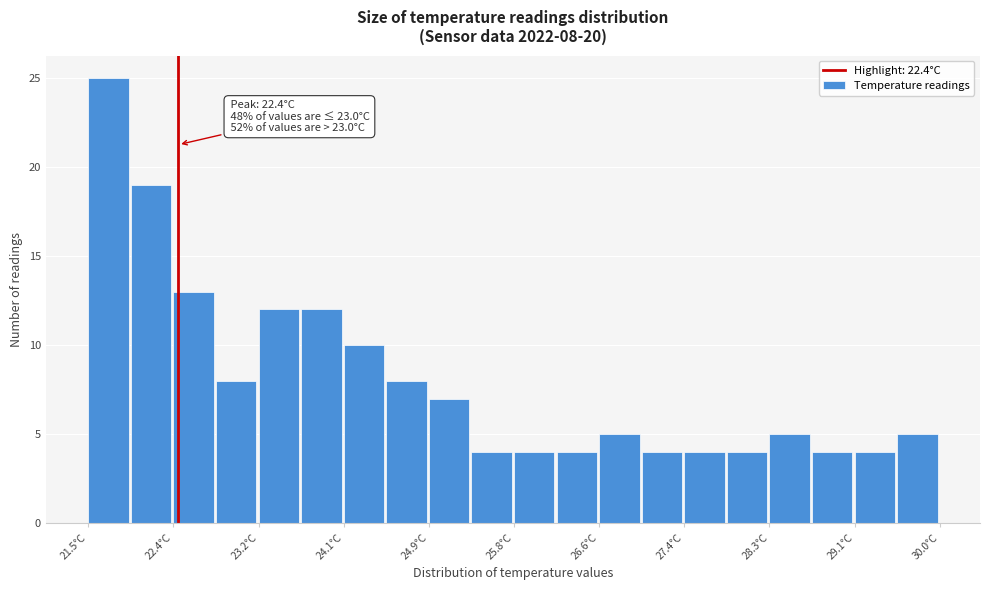

Which range on the x-axis has the tallest bar?

21.5 to 21.9